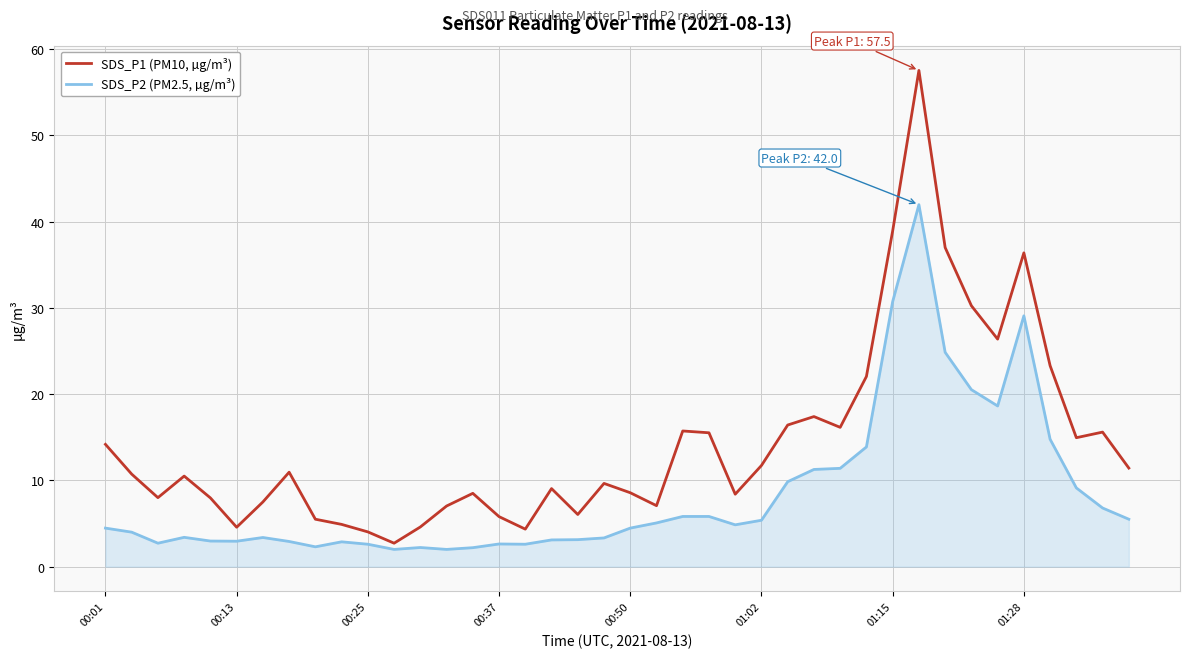

List the series in order of their overall mean, lowest first.

SDS_P2 (PM2.5, µg/m³), SDS_P1 (PM10, µg/m³)